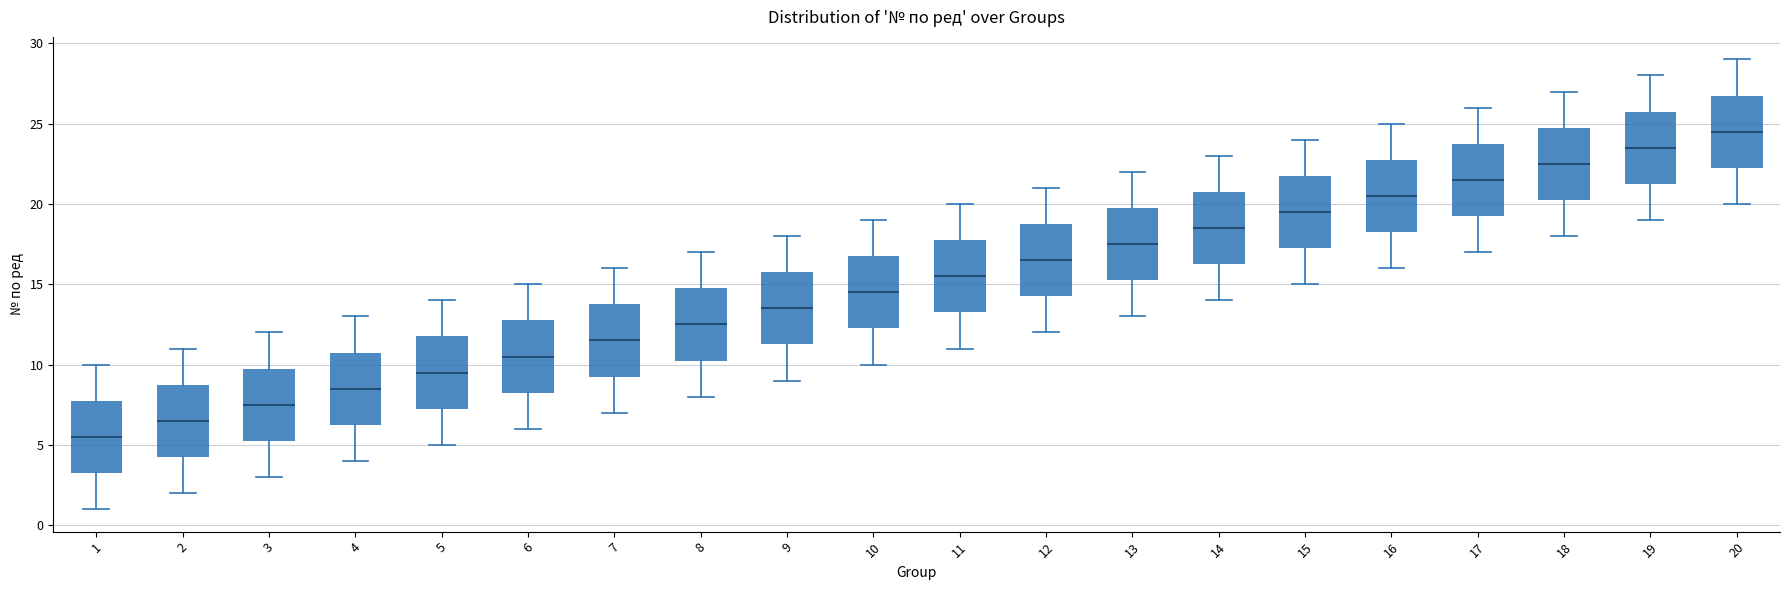

Reading left to right, read every box against the y-axis: the position of its median line, the range the box covers, and the ends of its whiskers. The values are not printed on the chart, so give them approximately, as read against the axis.

1: median 5.5, box 3.5 to 8.0, whiskers 1.0 to 10.0
2: median 6.5, box 4.5 to 9.0, whiskers 2.0 to 11.0
3: median 7.5, box 5.5 to 10.0, whiskers 3.0 to 12.0
4: median 8.5, box 6.5 to 11.0, whiskers 4.0 to 13.0
5: median 9.5, box 7.5 to 12.0, whiskers 5.0 to 14.0
6: median 10.5, box 8.5 to 13.0, whiskers 6.0 to 15.0
7: median 11.5, box 9.5 to 14.0, whiskers 7.0 to 16.0
8: median 12.5, box 10.5 to 15.0, whiskers 8.0 to 17.0
9: median 13.5, box 11.5 to 16.0, whiskers 9.0 to 18.0
10: median 14.5, box 12.5 to 17.0, whiskers 10.0 to 19.0
11: median 15.5, box 13.5 to 18.0, whiskers 11.0 to 20.0
12: median 16.5, box 14.5 to 19.0, whiskers 12.0 to 21.0
13: median 17.5, box 15.5 to 20.0, whiskers 13.0 to 22.0
14: median 18.5, box 16.5 to 21.0, whiskers 14.0 to 23.0
15: median 19.5, box 17.5 to 22.0, whiskers 15.0 to 24.0
16: median 20.5, box 18.5 to 23.0, whiskers 16.0 to 25.0
17: median 21.5, box 19.5 to 24.0, whiskers 17.0 to 26.0
18: median 22.5, box 20.5 to 25.0, whiskers 18.0 to 27.0
19: median 23.5, box 21.5 to 26.0, whiskers 19.0 to 28.0
20: median 24.5, box 22.5 to 27.0, whiskers 20.0 to 29.0